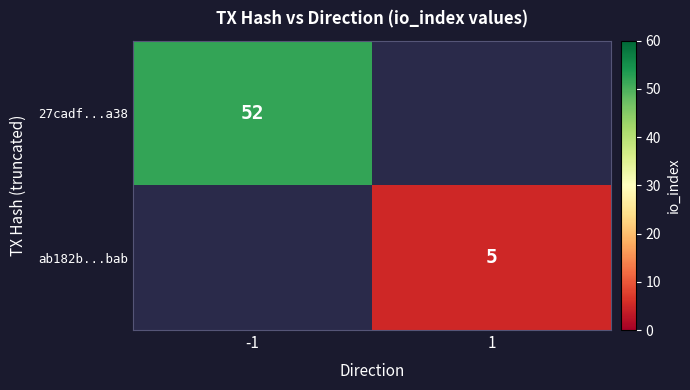

The 27cadf...a38 series shows 16 at -1. True or false?

False